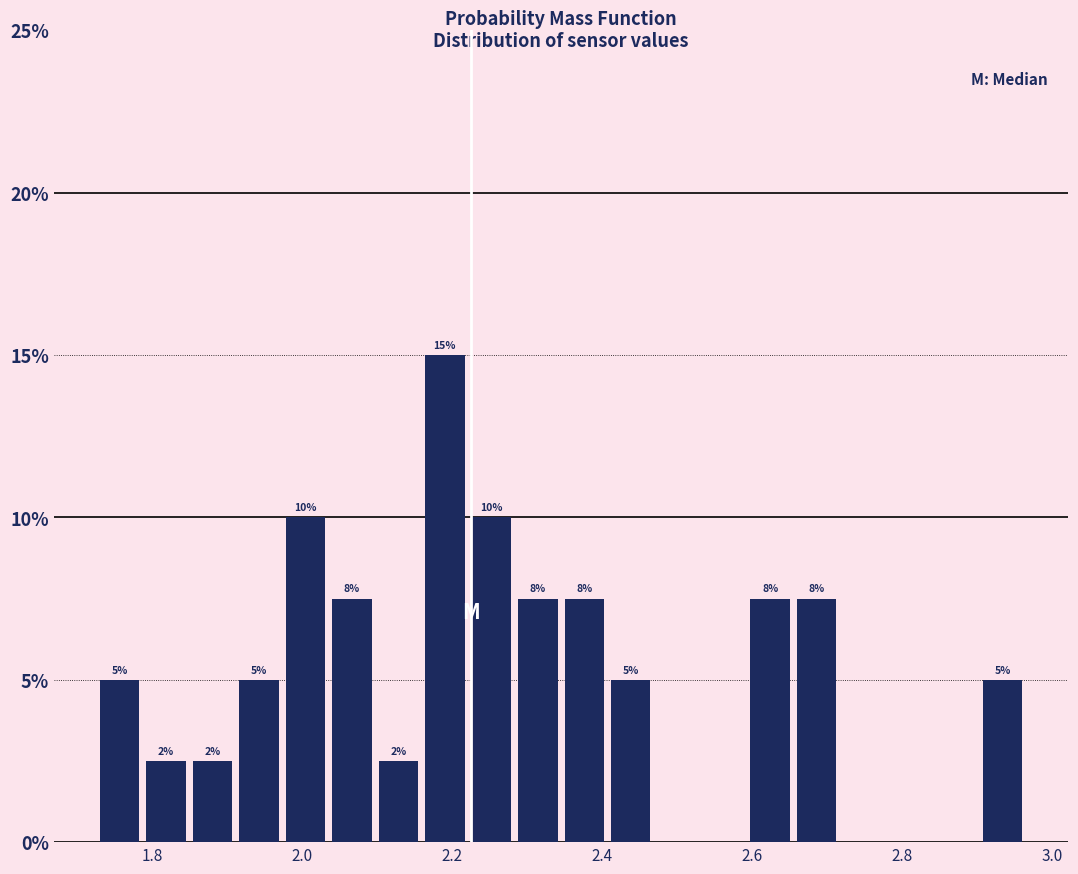

Around what value on the x-axis is the tallest bar? Give the approximate position of its centre, as read against the axis.

2.20